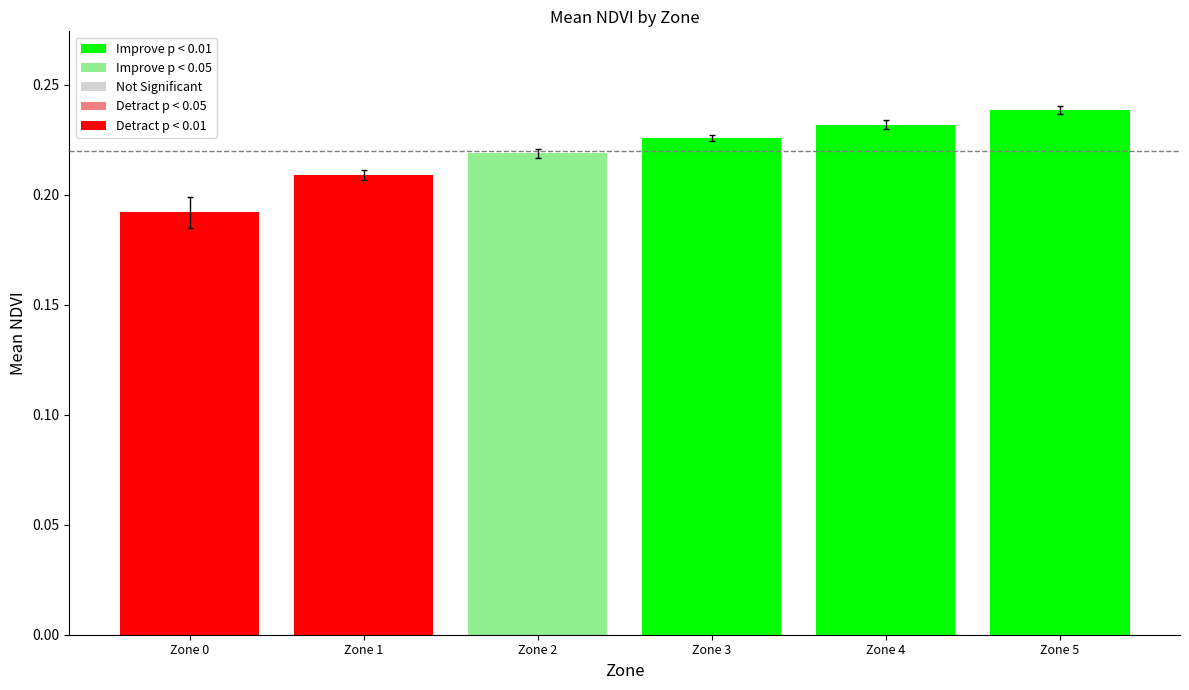

True or false: the data shows 0.3 at Zone 4.

False